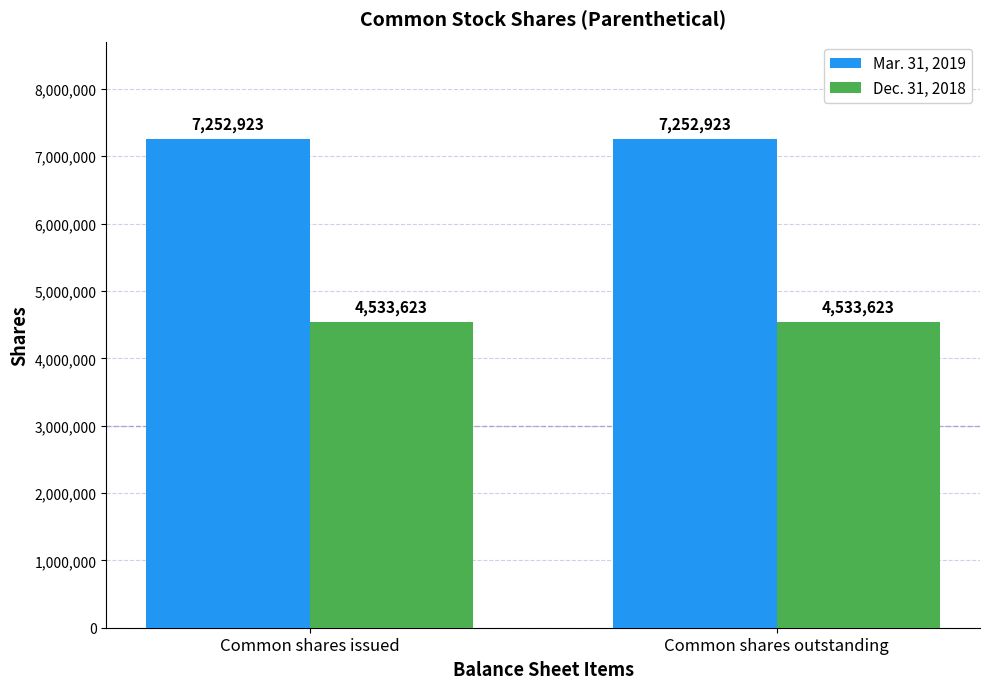

List the series in order of their peak value, lowest first.

Dec. 31, 2018, Mar. 31, 2019